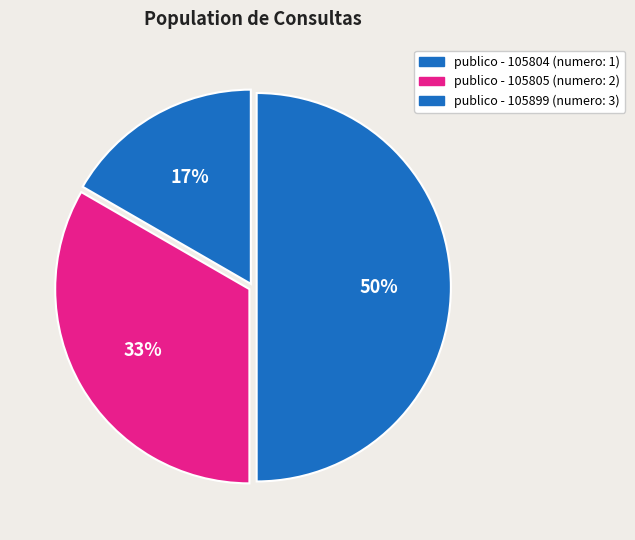

How many segments does this pie chart have?

3